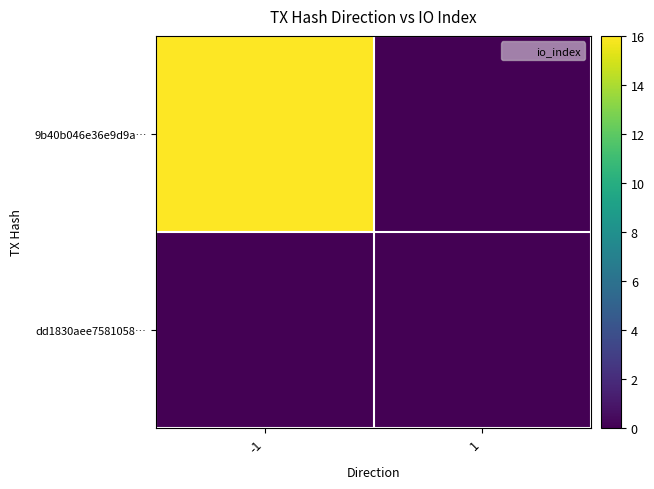

At -1, list the series in order from smallest to largest.

dd1830aee7581058…, 9b40b046e36e9d9a…